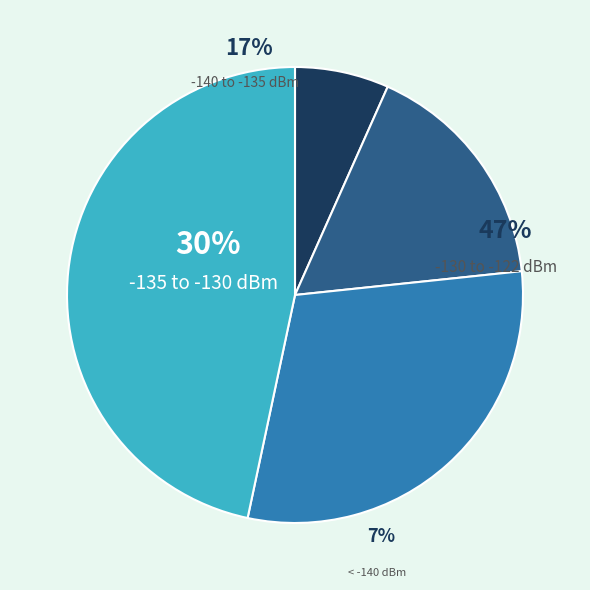

Does any single category account for the majority?

No